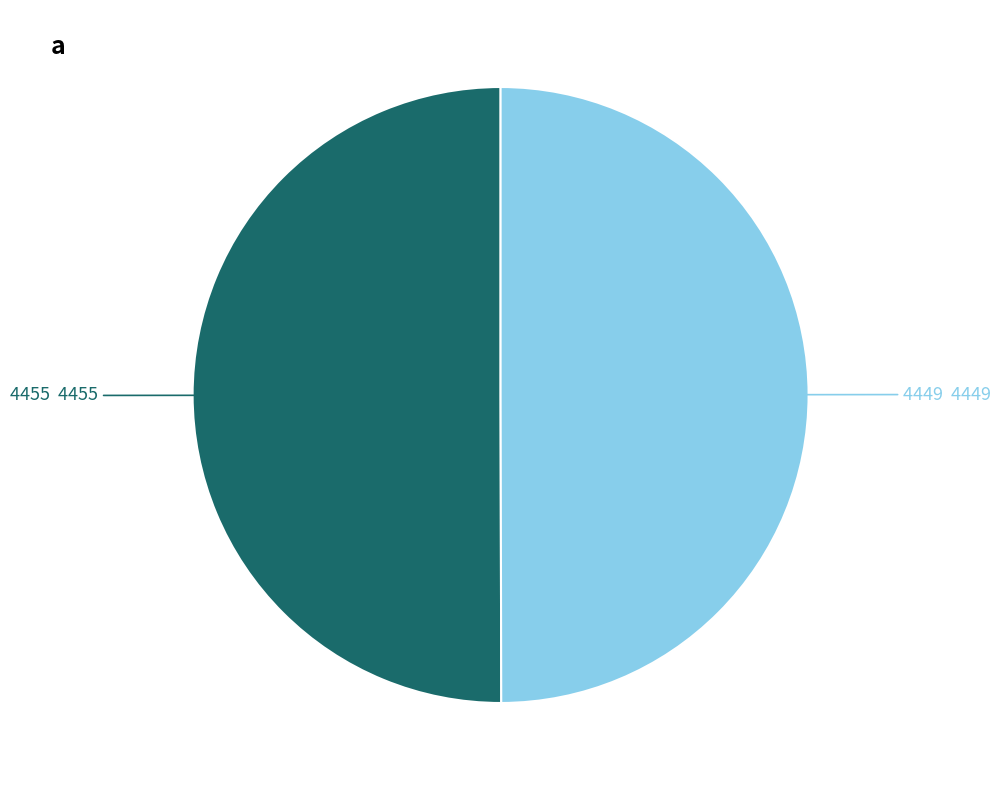

What is the ratio of the value at 4455 to the value at 4449?

1.0